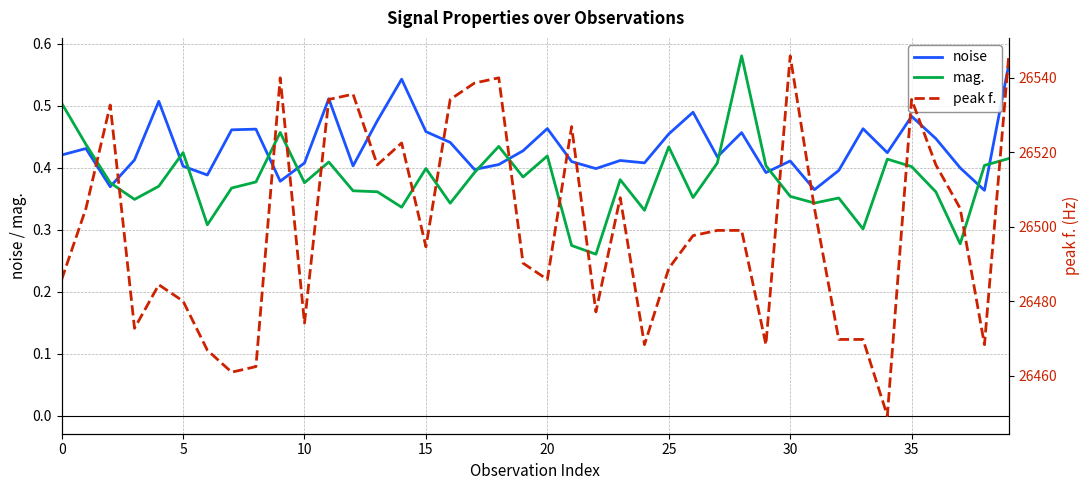

Is the value of mag. at 34 greater than the value of noise at 27?

No